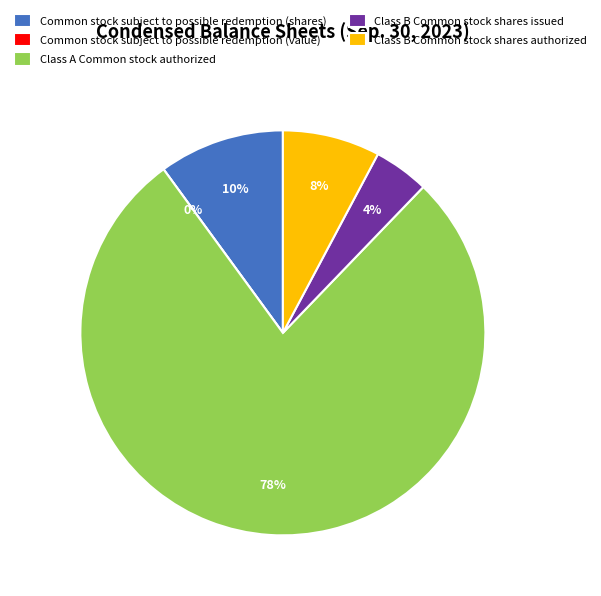

Is it true that Class A Common stock authorized is 63% of the pie?

False